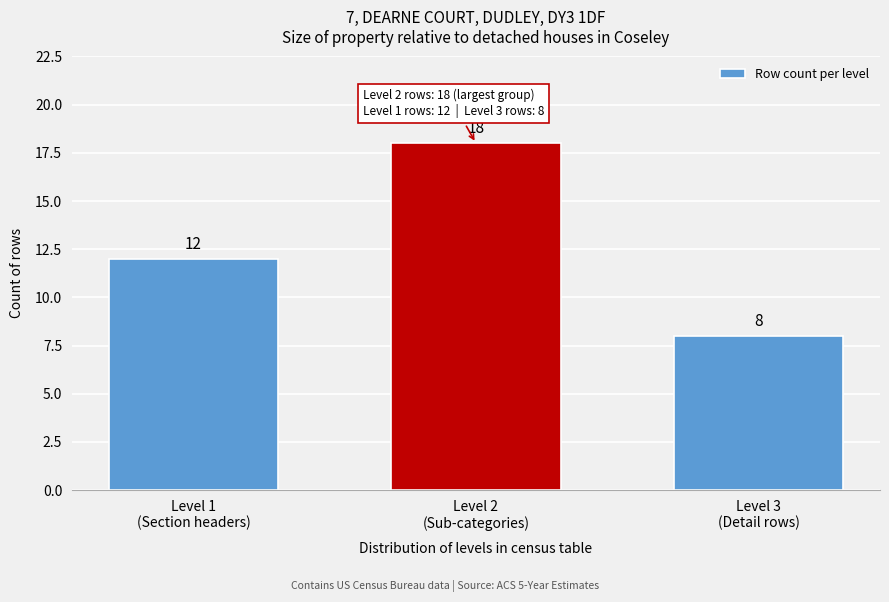

What is the greatest value displayed?

18